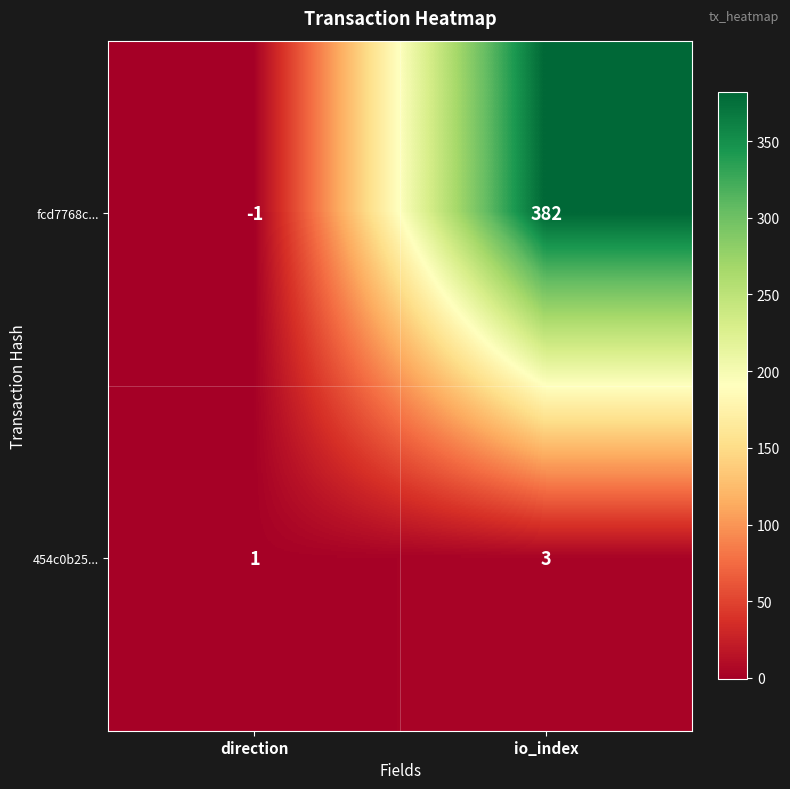

At which category is the sum across all series the highest?

io_index